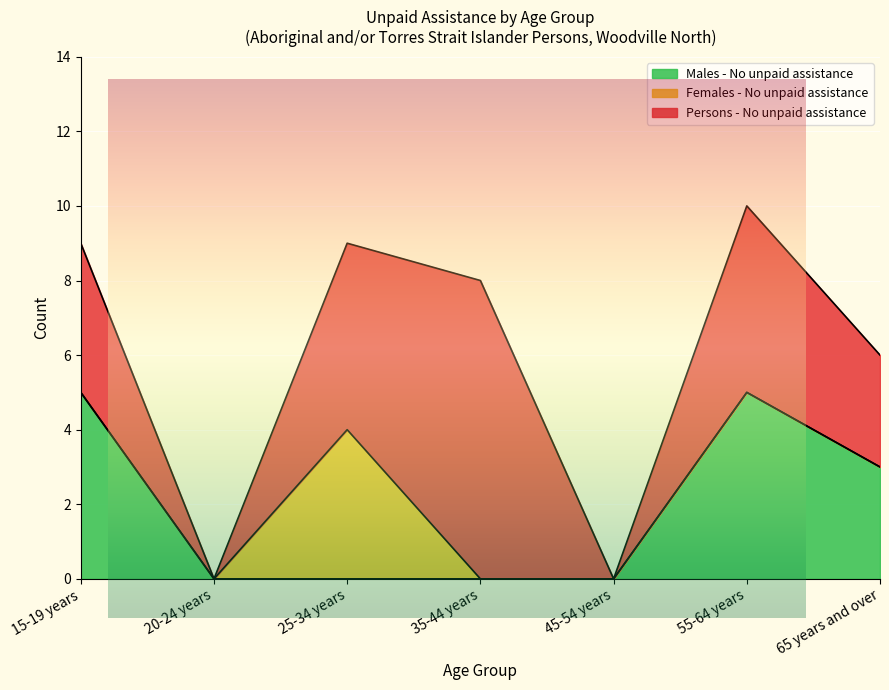

True or false: Males - No unpaid assistance and Persons - No unpaid assistance intersect in this chart.

False